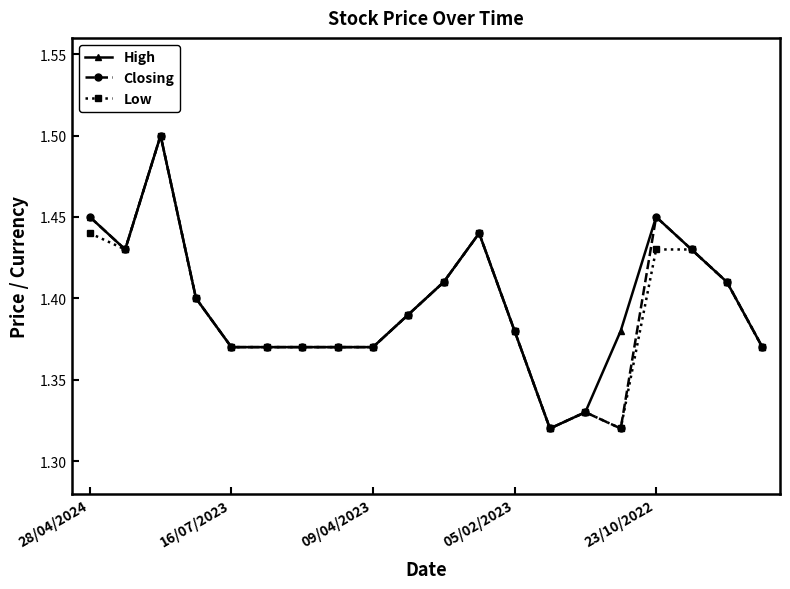

What is the maximum value for Closing?

1.5